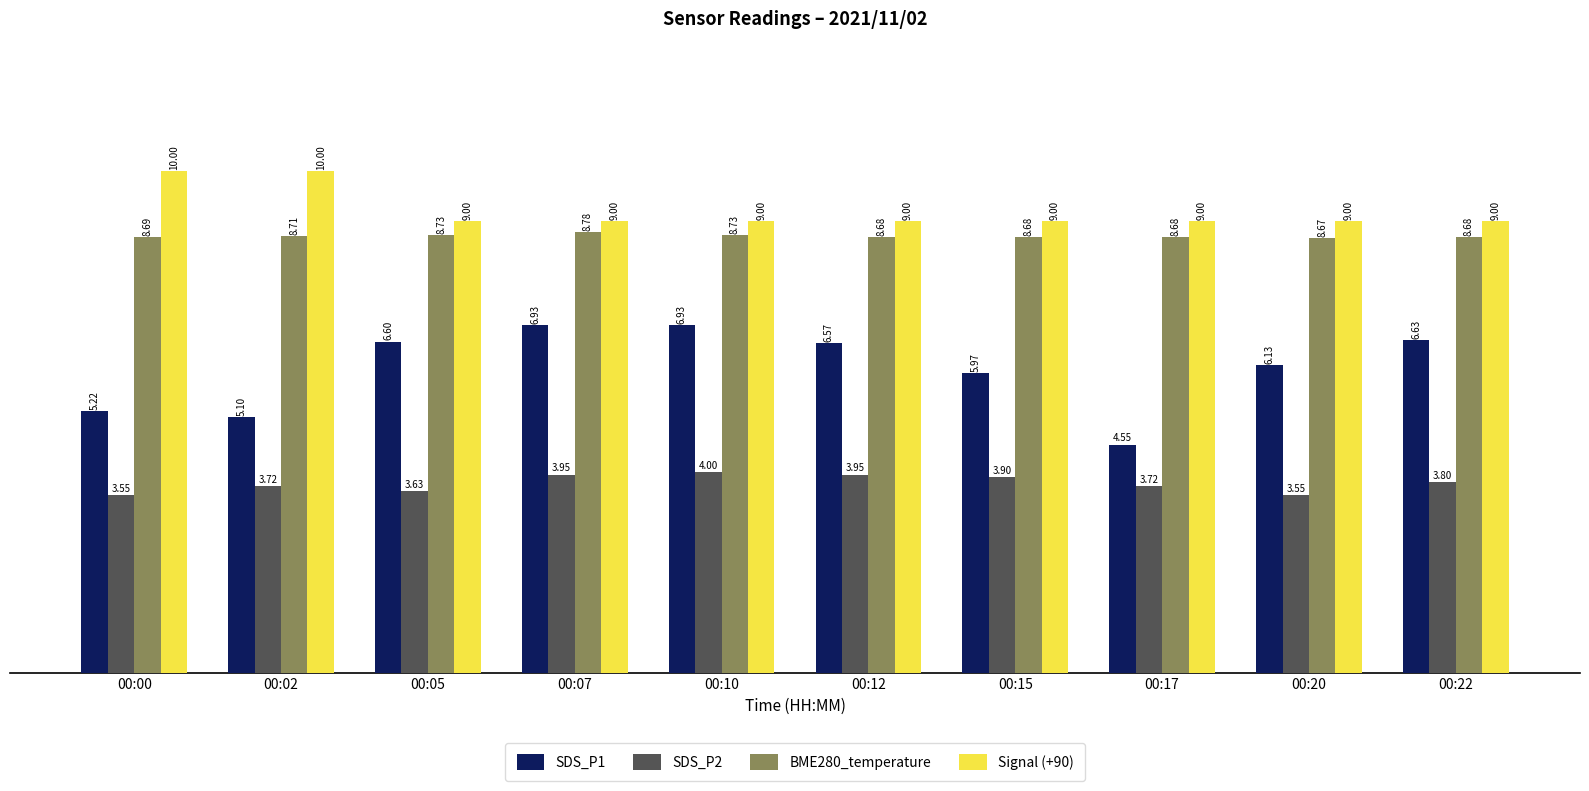

Count the Signal (+90) values in the range 9 to 10.

10